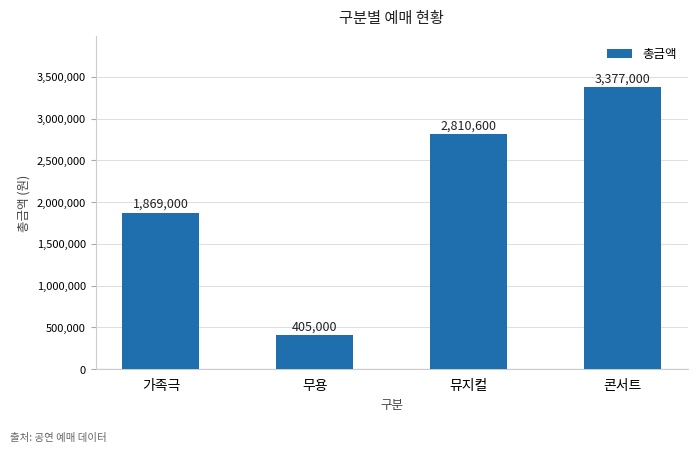

What is the change in value from 무용 to 콘서트?

+2972000